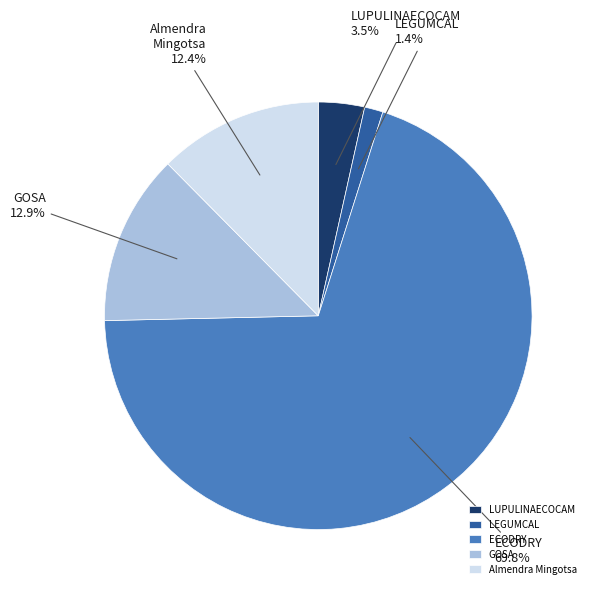

Which category has the biggest portion of the pie?

ECODRY